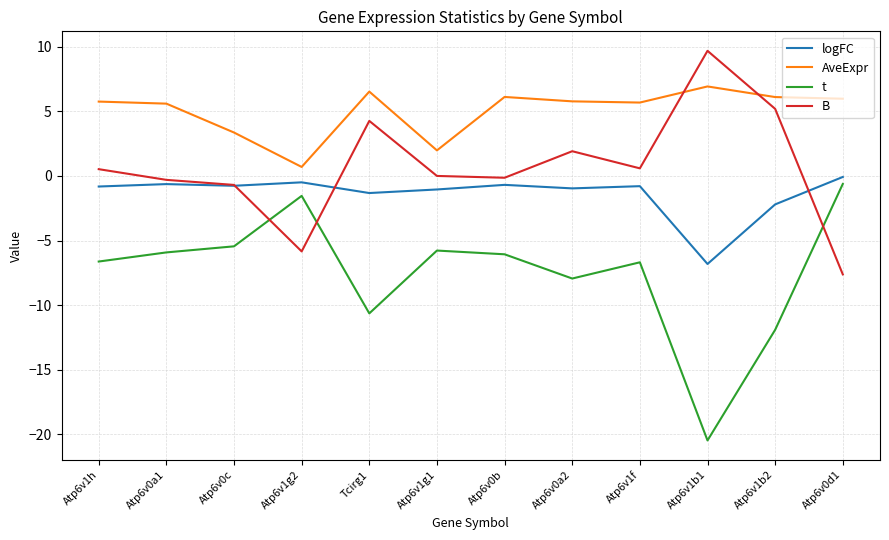

True or false: AveExpr has a value of 5.8 at Atp6v0a2.

True